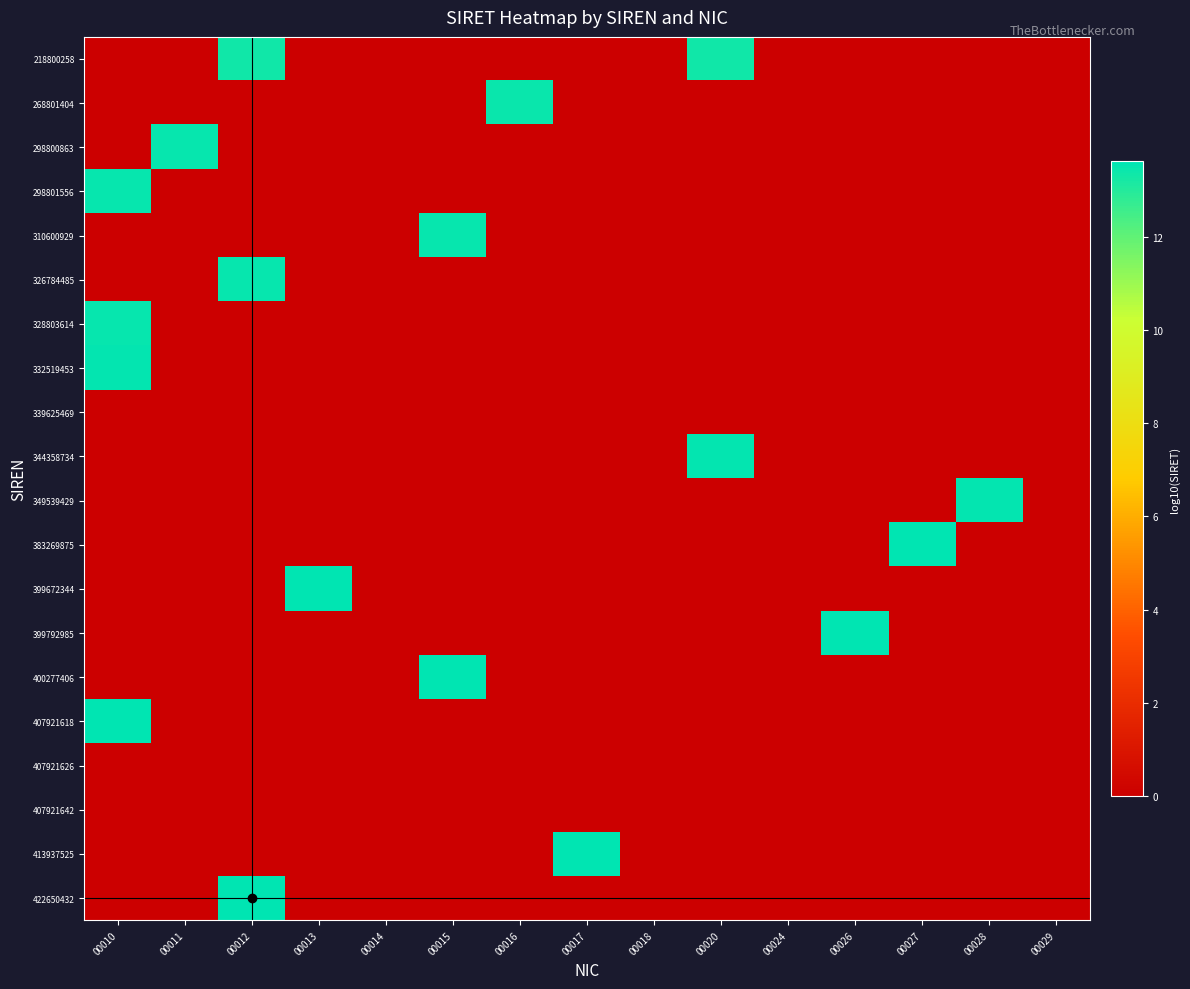

Reading left to right, transcribe all the data shown in this chart.

218800258: 00010=0.0	00011=0.0	00012=13.3	00013=0.0	00014=0.0	00015=0.0	00016=0.0	00017=0.0	00018=0.0	00020=13.3	00024=0.0	00026=0.0	00027=0.0	00028=0.0	00029=0.0
268801404: 00010=0.0	00011=0.0	00012=0.0	00013=0.0	00014=0.0	00015=0.0	00016=13.4	00017=0.0	00018=0.0	00020=0.0	00024=0.0	00026=0.0	00027=0.0	00028=0.0	00029=0.0
298800863: 00010=0.0	00011=13.5	00012=0.0	00013=0.0	00014=0.0	00015=0.0	00016=0.0	00017=0.0	00018=0.0	00020=0.0	00024=0.0	00026=0.0	00027=0.0	00028=0.0	00029=0.0
298801556: 00010=13.5	00011=0.0	00012=0.0	00013=0.0	00014=0.0	00015=0.0	00016=0.0	00017=0.0	00018=0.0	00020=0.0	00024=0.0	00026=0.0	00027=0.0	00028=0.0	00029=0.0
310600929: 00010=0.0	00011=0.0	00012=0.0	00013=0.0	00014=0.0	00015=13.5	00016=0.0	00017=0.0	00018=0.0	00020=0.0	00024=0.0	00026=0.0	00027=0.0	00028=0.0	00029=0.0
326784485: 00010=0.0	00011=0.0	00012=13.5	00013=0.0	00014=0.0	00015=0.0	00016=0.0	00017=0.0	00018=0.0	00020=0.0	00024=0.0	00026=0.0	00027=0.0	00028=0.0	00029=0.0
328803614: 00010=13.5	00011=0.0	00012=0.0	00013=0.0	00014=0.0	00015=0.0	00016=0.0	00017=0.0	00018=0.0	00020=0.0	00024=0.0	00026=0.0	00027=0.0	00028=0.0	00029=0.0
332519453: 00010=13.5	00011=0.0	00012=0.0	00013=0.0	00014=0.0	00015=0.0	00016=0.0	00017=0.0	00018=0.0	00020=0.0	00024=0.0	00026=0.0	00027=0.0	00028=0.0	00029=0.0
339625469: 00010=0.0	00011=0.0	00012=0.0	00013=0.0	00014=0.0	00015=0.0	00016=0.0	00017=0.0	00018=0.0	00020=0.0	00024=0.0	00026=0.0	00027=0.0	00028=0.0	00029=0.0
344358734: 00010=0.0	00011=0.0	00012=0.0	00013=0.0	00014=0.0	00015=0.0	00016=0.0	00017=0.0	00018=0.0	00020=13.5	00024=0.0	00026=0.0	00027=0.0	00028=0.0	00029=0.0
349539429: 00010=0.0	00011=0.0	00012=0.0	00013=0.0	00014=0.0	00015=0.0	00016=0.0	00017=0.0	00018=0.0	00020=0.0	00024=0.0	00026=0.0	00027=0.0	00028=13.5	00029=0.0
383269875: 00010=0.0	00011=0.0	00012=0.0	00013=0.0	00014=0.0	00015=0.0	00016=0.0	00017=0.0	00018=0.0	00020=0.0	00024=0.0	00026=0.0	00027=13.6	00028=0.0	00029=0.0
399672344: 00010=0.0	00011=0.0	00012=0.0	00013=13.6	00014=0.0	00015=0.0	00016=0.0	00017=0.0	00018=0.0	00020=0.0	00024=0.0	00026=0.0	00027=0.0	00028=0.0	00029=0.0
399792985: 00010=0.0	00011=0.0	00012=0.0	00013=0.0	00014=0.0	00015=0.0	00016=0.0	00017=0.0	00018=0.0	00020=0.0	00024=0.0	00026=13.6	00027=0.0	00028=0.0	00029=0.0
400277406: 00010=0.0	00011=0.0	00012=0.0	00013=0.0	00014=0.0	00015=13.6	00016=0.0	00017=0.0	00018=0.0	00020=0.0	00024=0.0	00026=0.0	00027=0.0	00028=0.0	00029=0.0
407921618: 00010=13.6	00011=0.0	00012=0.0	00013=0.0	00014=0.0	00015=0.0	00016=0.0	00017=0.0	00018=0.0	00020=0.0	00024=0.0	00026=0.0	00027=0.0	00028=0.0	00029=0.0
407921626: 00010=0.0	00011=0.0	00012=0.0	00013=0.0	00014=0.0	00015=0.0	00016=0.0	00017=0.0	00018=0.0	00020=0.0	00024=0.0	00026=0.0	00027=0.0	00028=0.0	00029=0.0
407921642: 00010=0.0	00011=0.0	00012=0.0	00013=0.0	00014=0.0	00015=0.0	00016=0.0	00017=0.0	00018=0.0	00020=0.0	00024=0.0	00026=0.0	00027=0.0	00028=0.0	00029=0.0
413937525: 00010=0.0	00011=0.0	00012=0.0	00013=0.0	00014=0.0	00015=0.0	00016=0.0	00017=13.6	00018=0.0	00020=0.0	00024=0.0	00026=0.0	00027=0.0	00028=0.0	00029=0.0
422650432: 00010=0.0	00011=0.0	00012=13.6	00013=0.0	00014=0.0	00015=0.0	00016=0.0	00017=0.0	00018=0.0	00020=0.0	00024=0.0	00026=0.0	00027=0.0	00028=0.0	00029=0.0